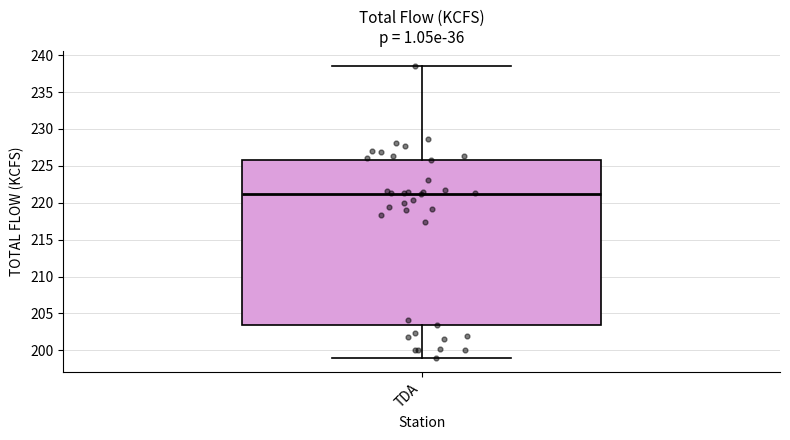

Read this box plot against the y-axis: the position of the median line, the range covered by the box, and the ends of both whiskers. The values are not printed on the chart, so give them approximately, as read against the axis.

median 221.0, box 203.5 to 226.0, whiskers 199.0 to 238.5